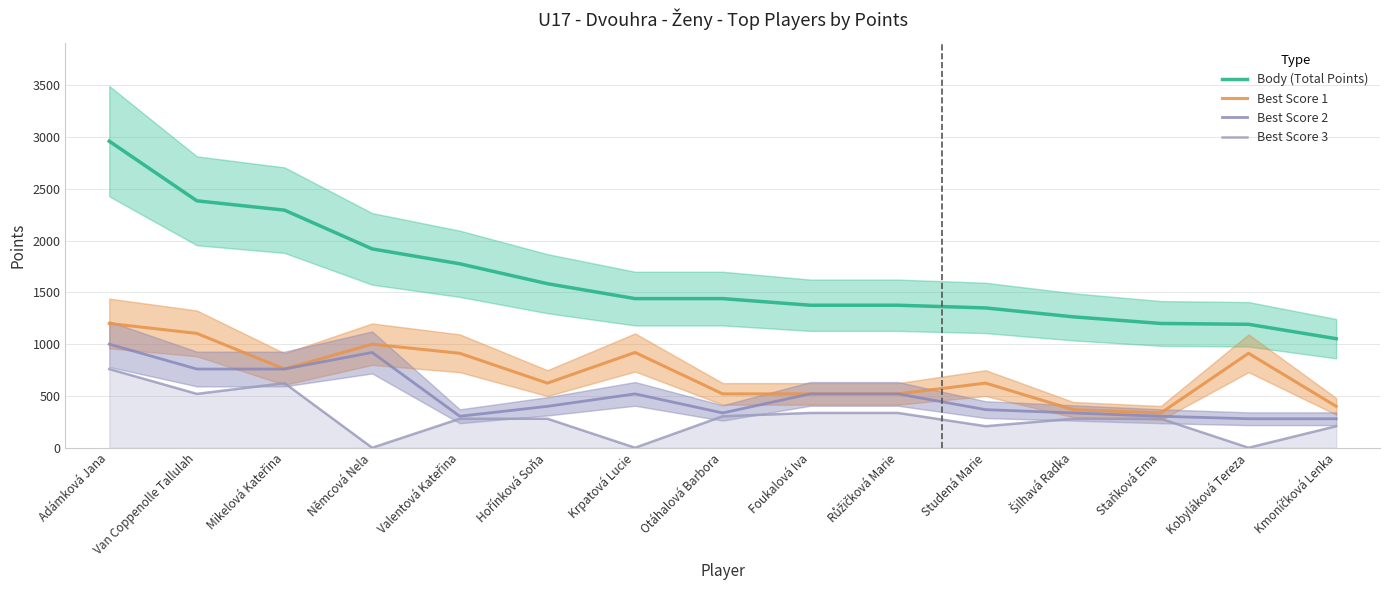

Which series has the largest total across all categories?

Body (Total Points)